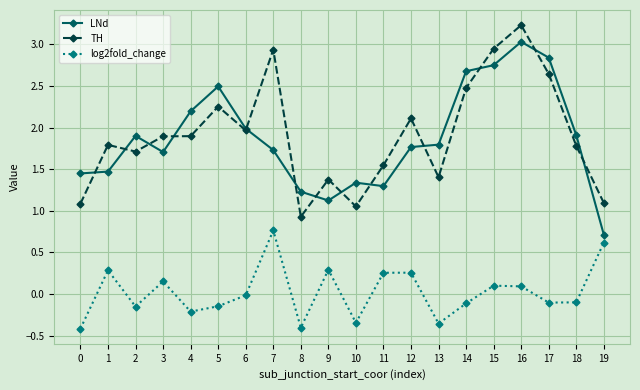

Does the chart display data point markers on the line(s)?

Yes